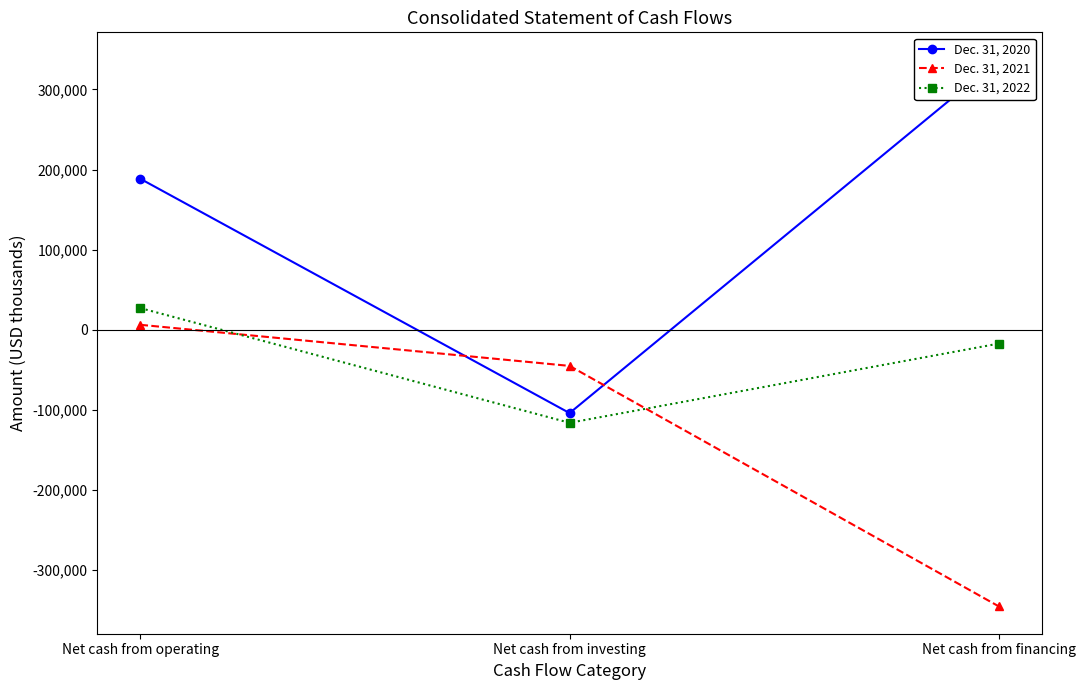

What is the maximum value shown in the chart?

337053